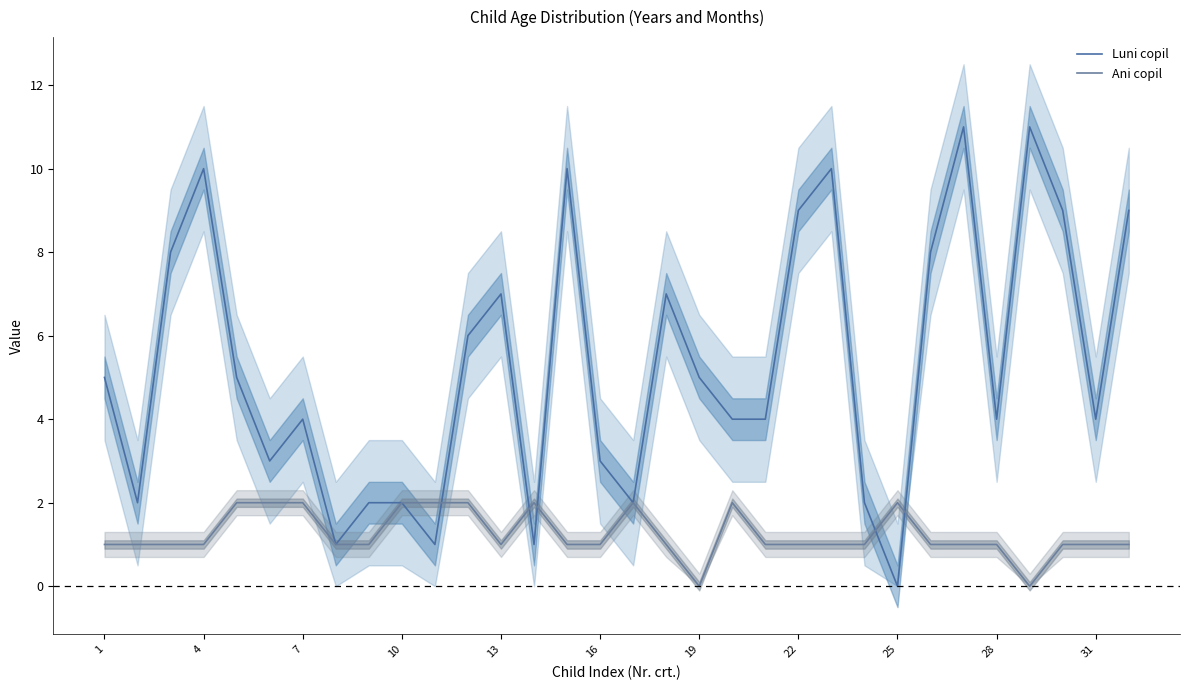

Rank the series by their maximum value, from highest to lowest.

Luni copil, Ani copil